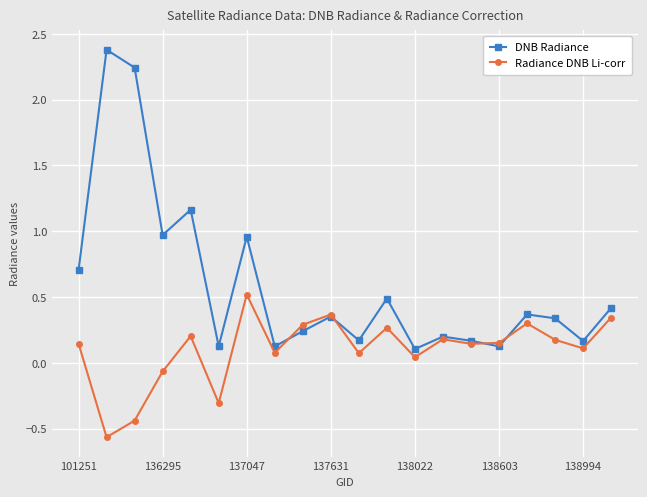

What is the maximum value for Radiance DNB Li-corr?

0.5